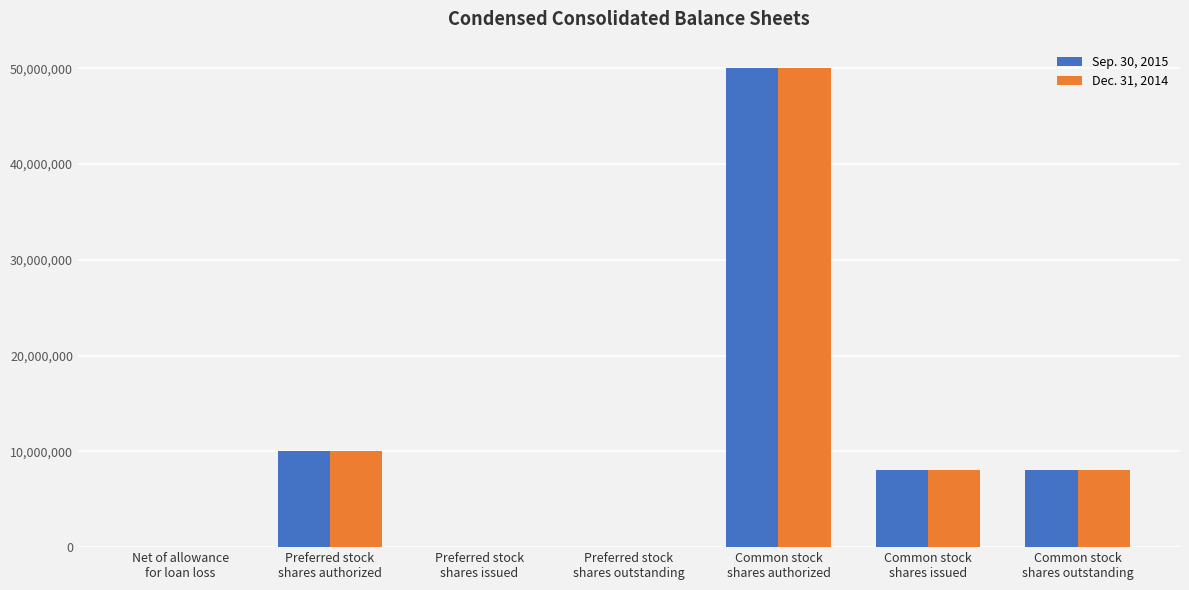

What is the greatest value displayed?

50000000